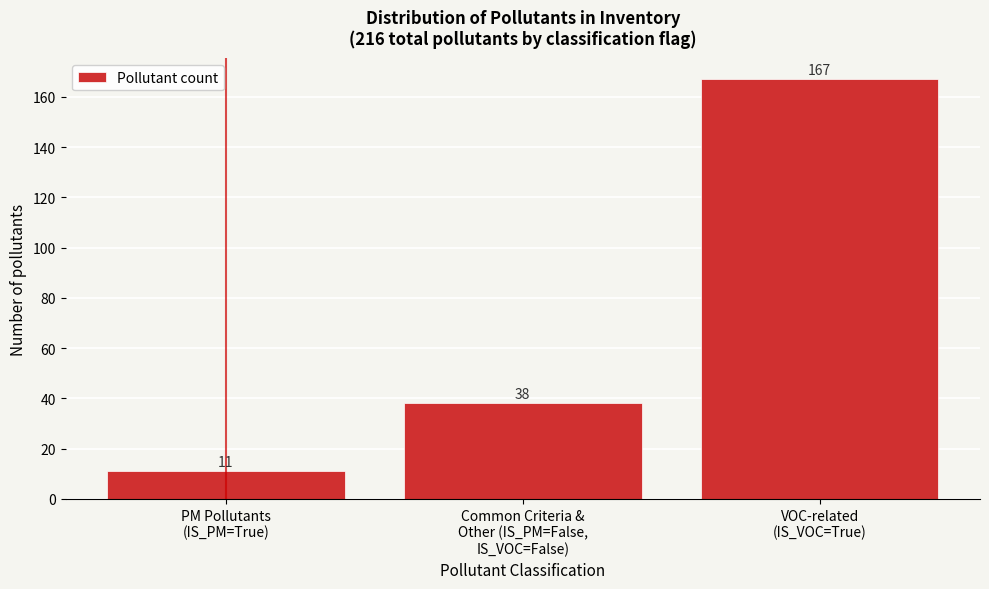

Reading left to right, list all the values displayed in this chart.

11	38	167